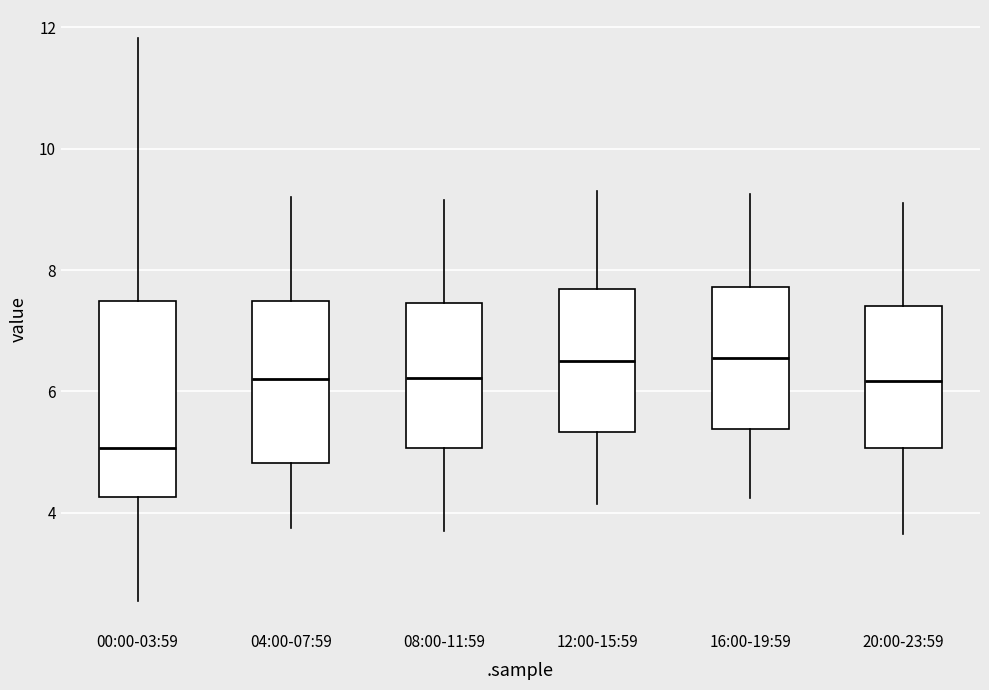

Which box is the tallest, from its lower edge to its upper edge?

00:00-03:59